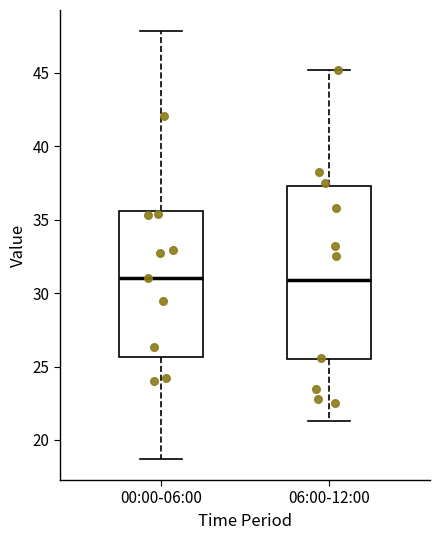

Comparing the boxes themselves (not the whiskers), which one is the tallest?

06:00-12:00